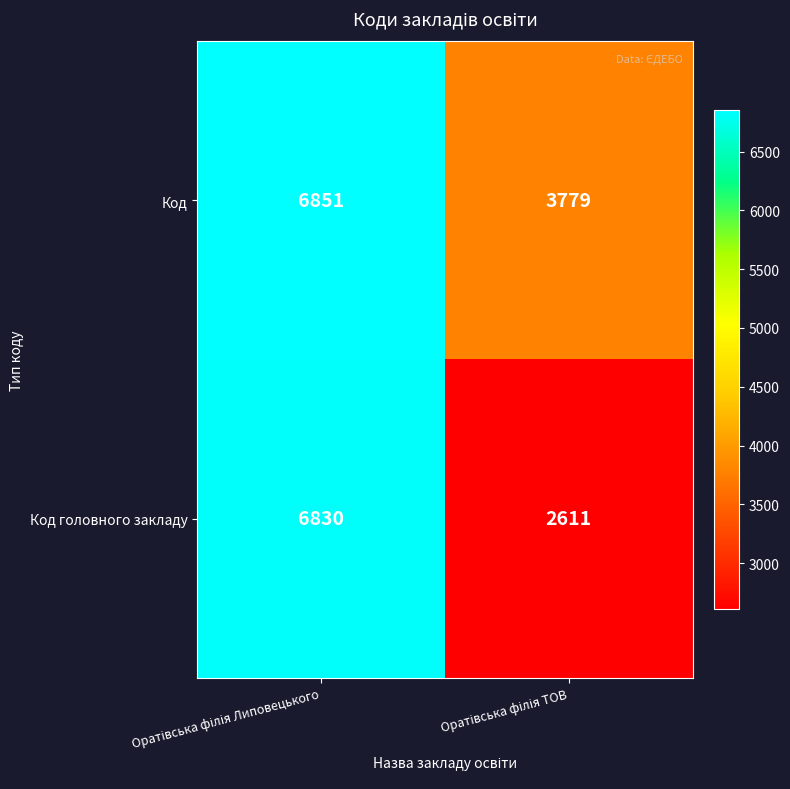

What is the average value of the Код series?

5315